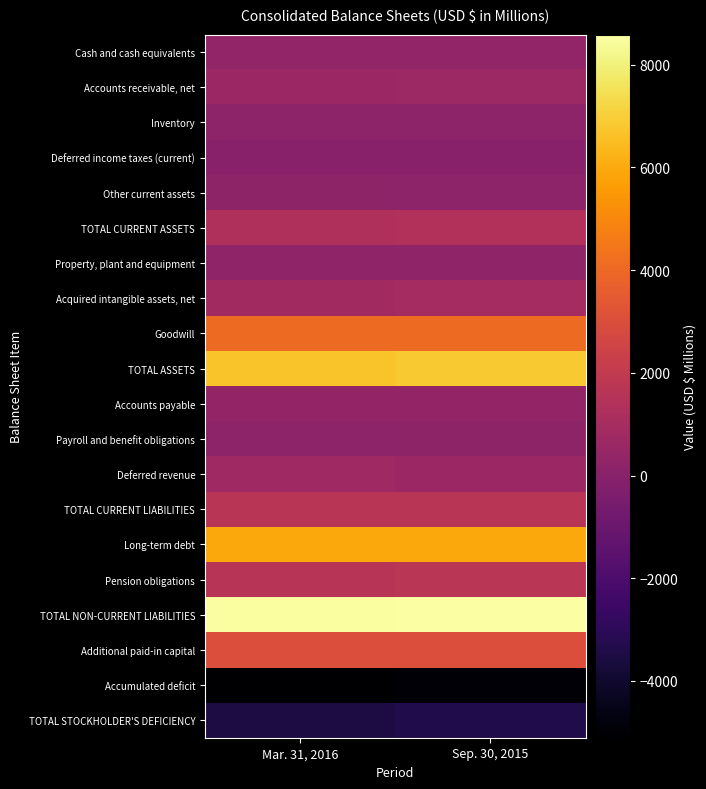

Reading right to left, list all the values displayed in this chart.

Cash and cash equivalents: Sep. 30, 2015=323	Mar. 31, 2016=312
Accounts receivable, net: Sep. 30, 2015=678	Mar. 31, 2016=626
Inventory: Sep. 30, 2015=174	Mar. 31, 2016=166
Deferred income taxes (current): Sep. 30, 2015=26	Mar. 31, 2016=27
Other current assets: Sep. 30, 2015=171	Mar. 31, 2016=200
TOTAL CURRENT ASSETS: Sep. 30, 2015=1372	Mar. 31, 2016=1331
Property, plant and equipment: Sep. 30, 2015=282	Mar. 31, 2016=272
Acquired intangible assets, net: Sep. 30, 2015=970	Mar. 31, 2016=846
Goodwill: Sep. 30, 2015=4074	Mar. 31, 2016=4074
TOTAL ASSETS: Sep. 30, 2015=6862	Mar. 31, 2016=6686
Accounts payable: Sep. 30, 2015=379	Mar. 31, 2016=351
Payroll and benefit obligations: Sep. 30, 2015=229	Mar. 31, 2016=176
Deferred revenue: Sep. 30, 2015=665	Mar. 31, 2016=747
TOTAL CURRENT LIABILITIES: Sep. 30, 2015=1652	Mar. 31, 2016=1676
Long-term debt: Sep. 30, 2015=5960	Mar. 31, 2016=5967
Pension obligations: Sep. 30, 2015=1690	Mar. 31, 2016=1615
TOTAL NON-CURRENT LIABILITIES: Sep. 30, 2015=8588	Mar. 31, 2016=8512
Additional paid-in capital: Sep. 30, 2015=2981	Mar. 31, 2016=2989
Accumulated deficit: Sep. 30, 2015=-4975	Mar. 31, 2016=-5105
TOTAL STOCKHOLDER'S DEFICIENCY: Sep. 30, 2015=-3378	Mar. 31, 2016=-3502